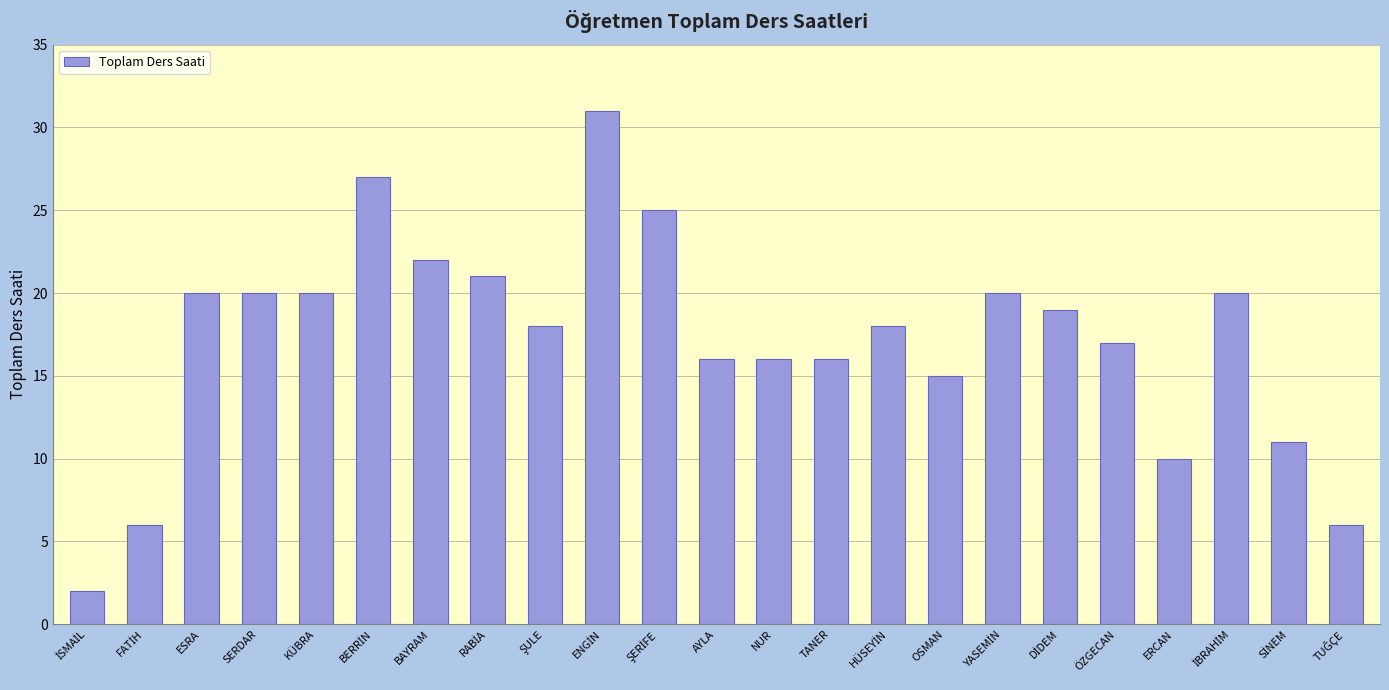

Reading left to right, extract all data points from this chart.

2	6	20	20	20	27	22	21	18	31	25	16	16	16	18	15	20	19	17	10	20	11	6